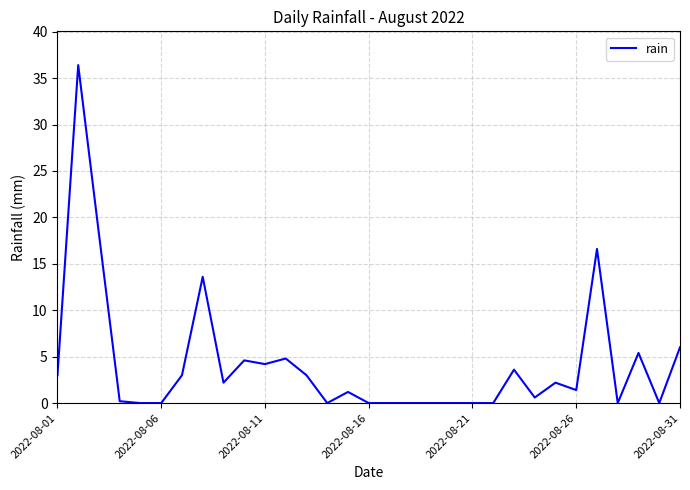

True or false: there are more than 1 points higher than both neighbors.

True